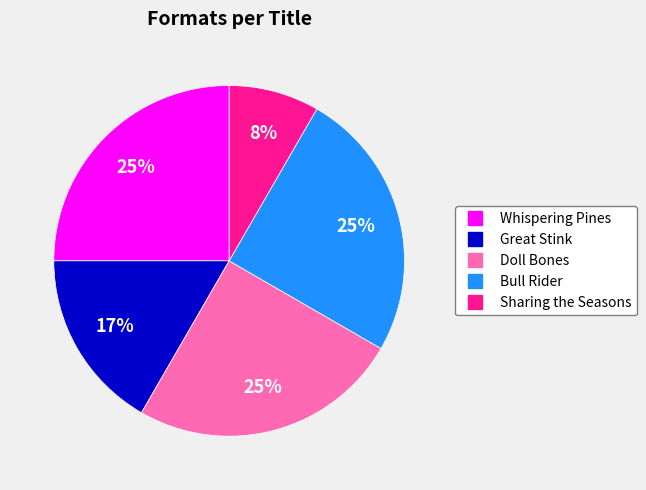

What is the smallest slice in the pie chart?

Sharing the Seasons